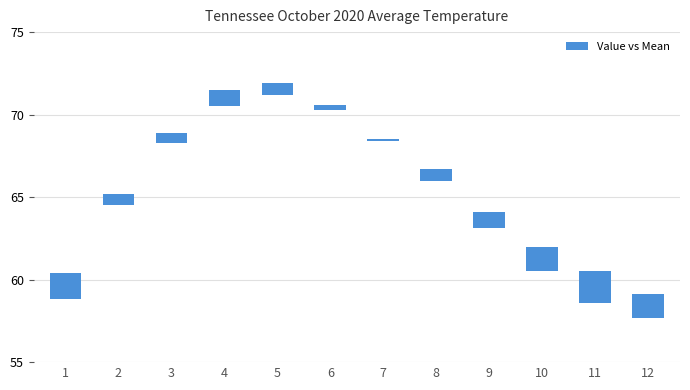

Are the bars horizontal?

No